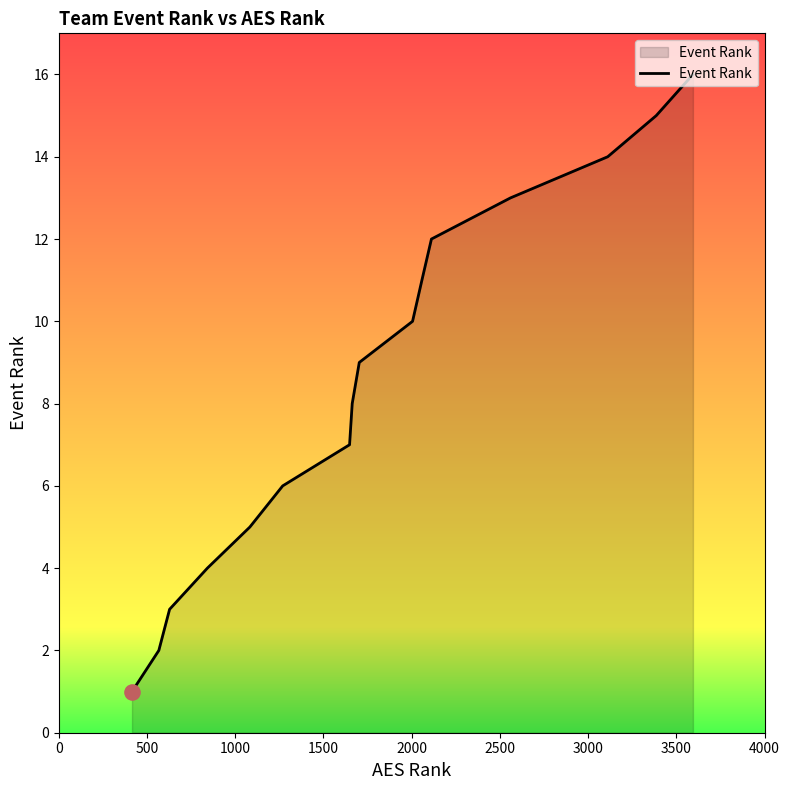

What is the maximum value shown in the chart?

16